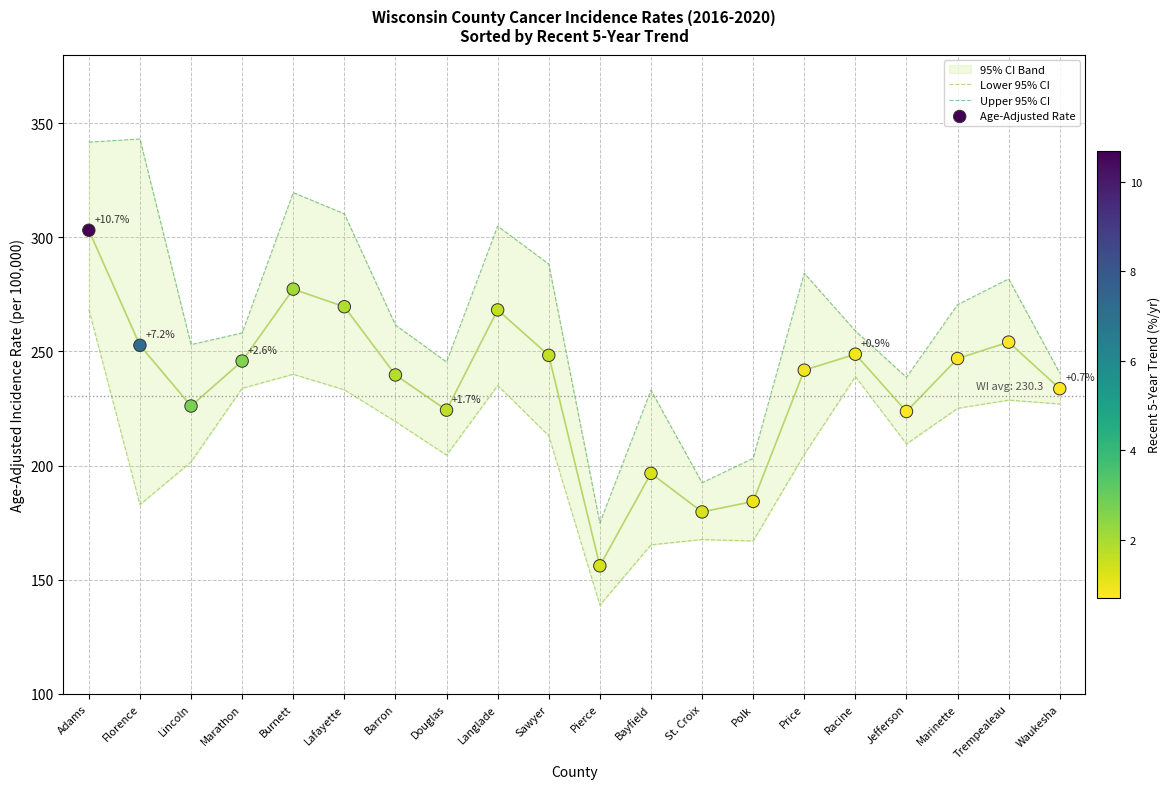

Which series has the widest spread of Y values?

Upper 95% CI